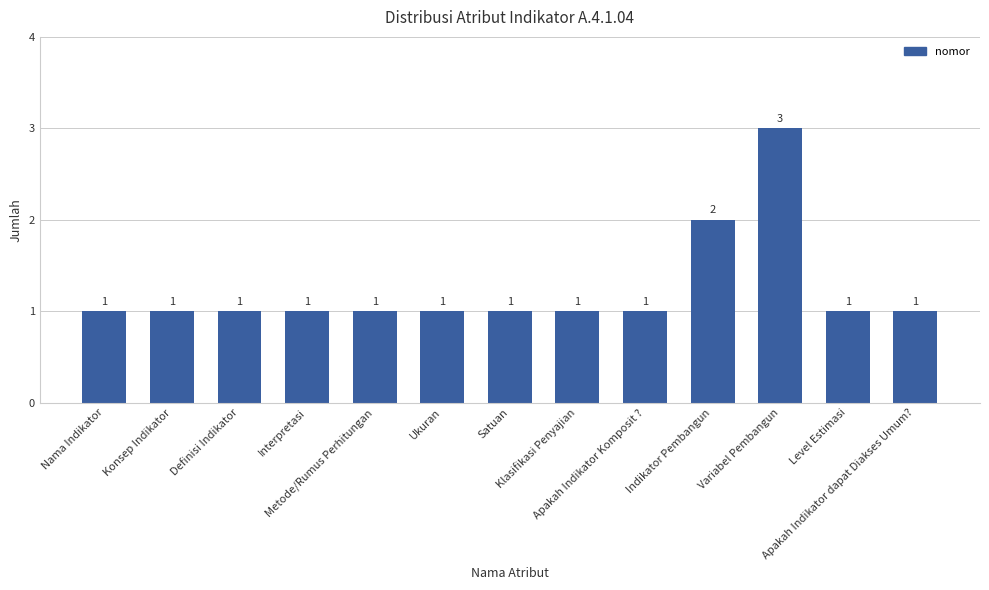

What is the sum of the values at Level Estimasi and Interpretasi?

2